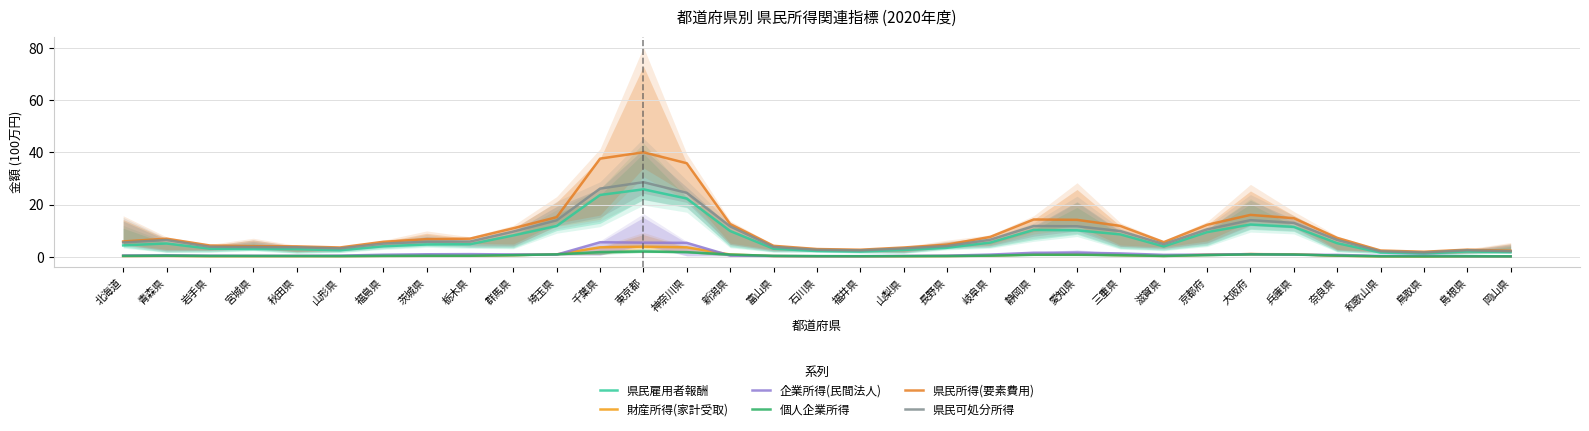

At which label does 個人企業所得 reach its peak?

東京都